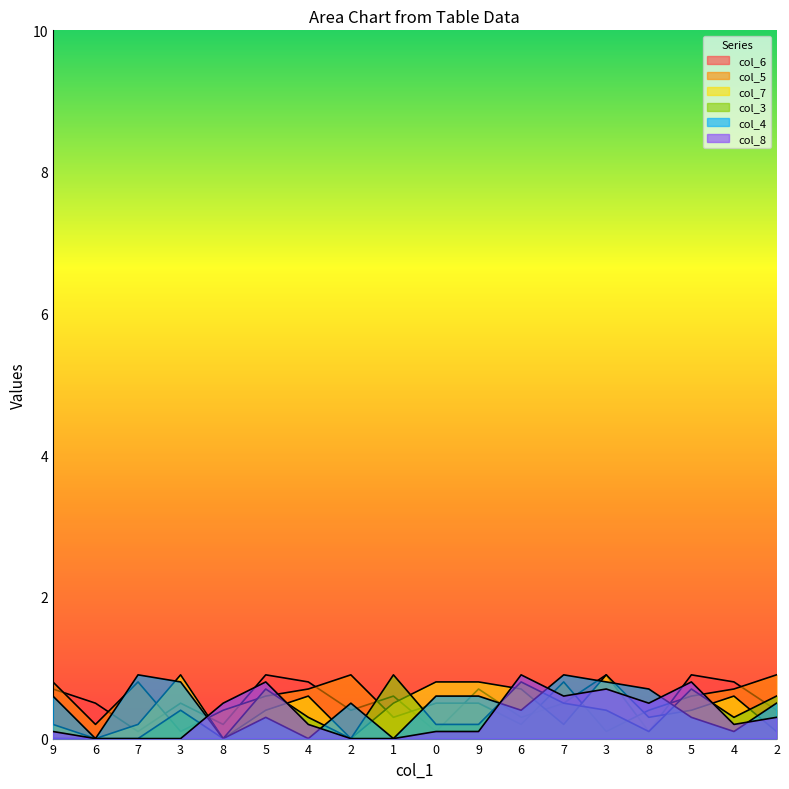

Does the chart display data point markers on the line(s)?

No